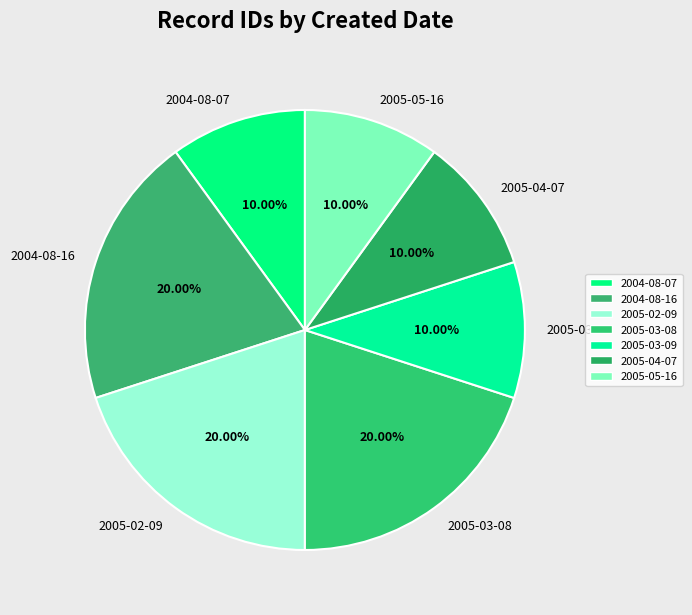

Is there any slice that represents more than half of the pie?

No